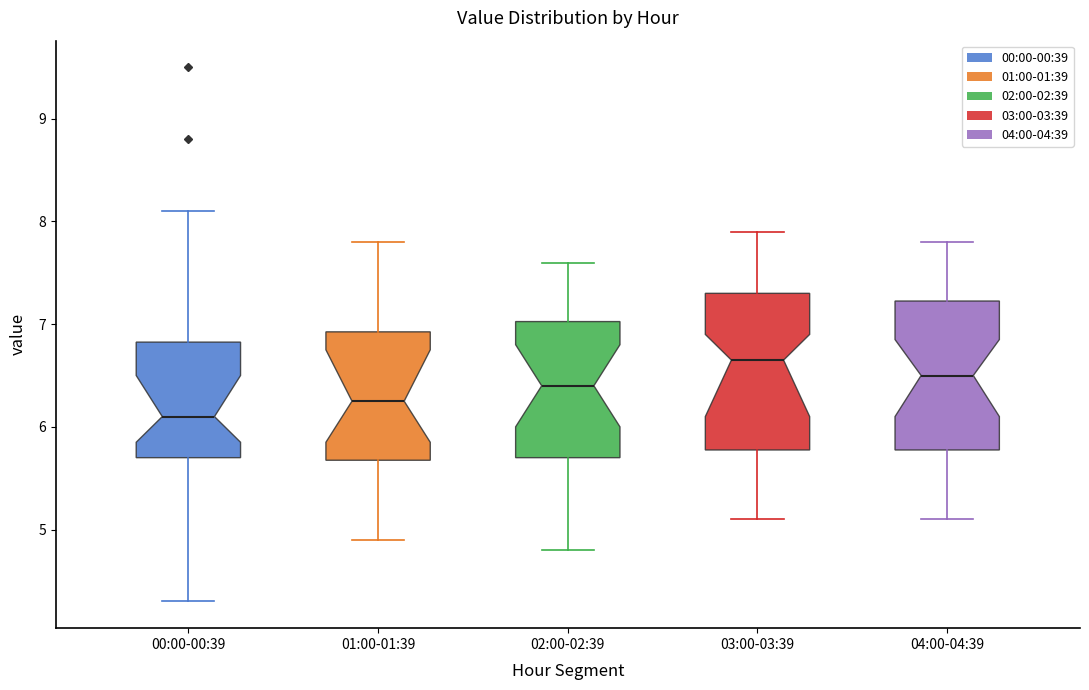

Reading left to right, transcribe this box plot: for each box, give where its median line is, the range the box spans, and where its two whiskers end, as read against the y-axis. The values are not printed on the chart, so give them approximately, as read against the axis.

00:00-00:39: median 6.1, box 5.7 to 6.8, whiskers 4.3 to 8.1
01:00-01:39: median 6.3, box 5.7 to 6.9, whiskers 4.9 to 7.8
02:00-02:39: median 6.4, box 5.7 to 7.0, whiskers 4.8 to 7.6
03:00-03:39: median 6.7, box 5.8 to 7.3, whiskers 5.1 to 7.9
04:00-04:39: median 6.5, box 5.8 to 7.2, whiskers 5.1 to 7.8